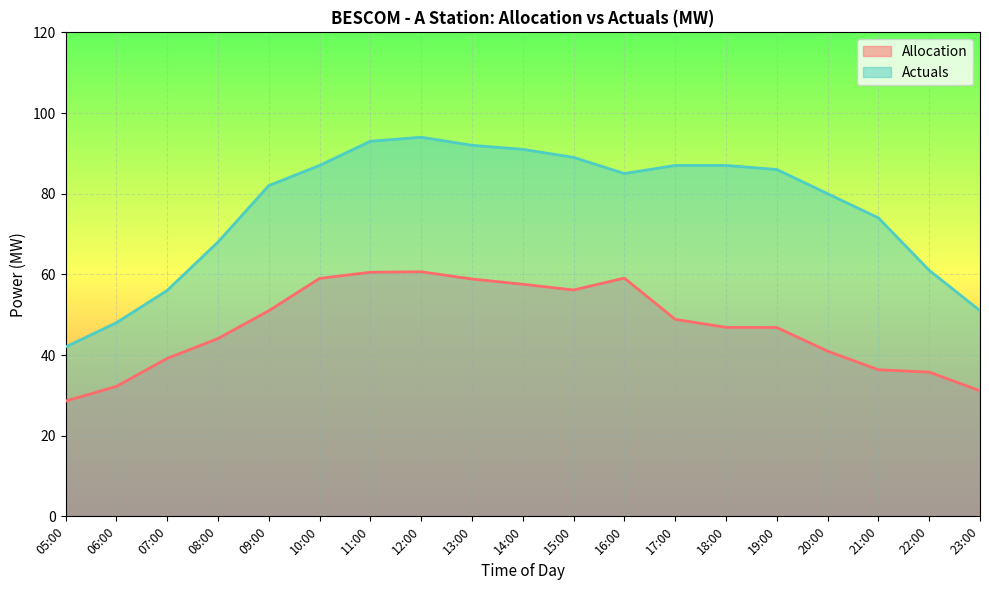

Reading left to right, list all the values displayed in this chart.

Allocation: 05:00=28.6	06:00=32.2	07:00=39.2	08:00=44.1	09:00=51.0	10:00=59.0	11:00=60.5	12:00=60.6	13:00=58.8	14:00=57.5	15:00=56.1	16:00=59.1	17:00=48.9	18:00=46.9	19:00=46.8	20:00=41.0	21:00=36.3	22:00=35.8	23:00=31.1
Actuals: 05:00=42.0	06:00=48.0	07:00=56.0	08:00=68.0	09:00=82.0	10:00=87.0	11:00=93.0	12:00=94.0	13:00=92.0	14:00=91.0	15:00=89.0	16:00=85.0	17:00=87.0	18:00=87.0	19:00=86.0	20:00=80.0	21:00=74.0	22:00=61.0	23:00=51.0